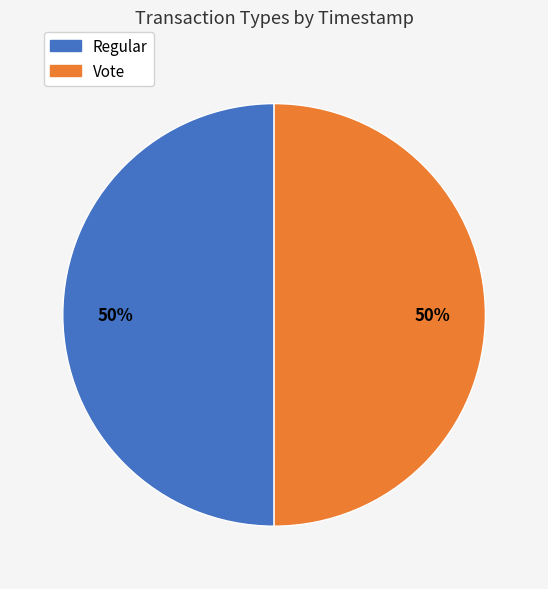

True or false: Regular accounts for 50% of the total.

True